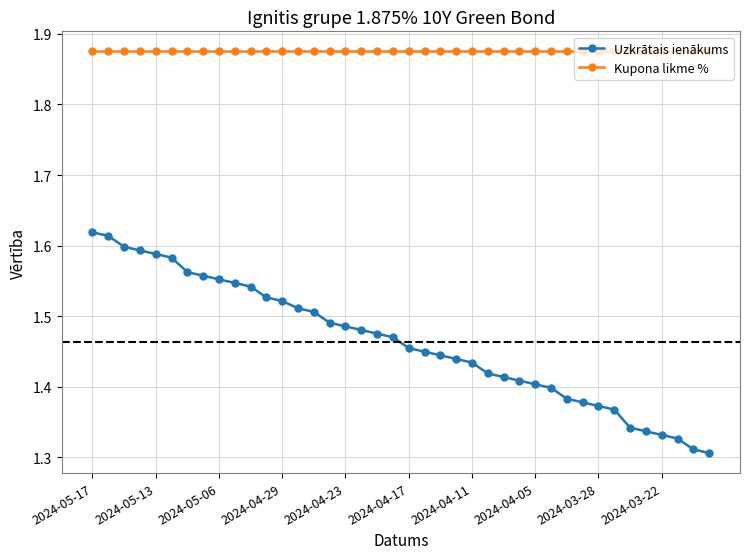

Which series has the widest spread of values?

Uzkrātais ienākums